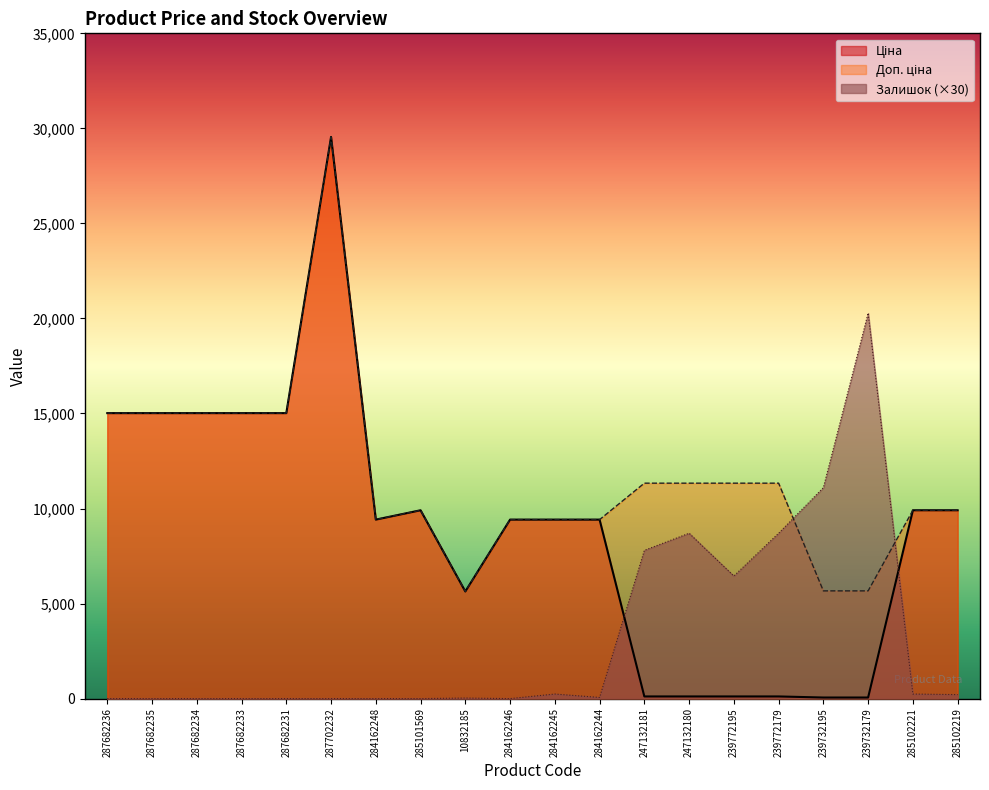

The Залишок series shows 20280.0 at 239732179. True or false?

True